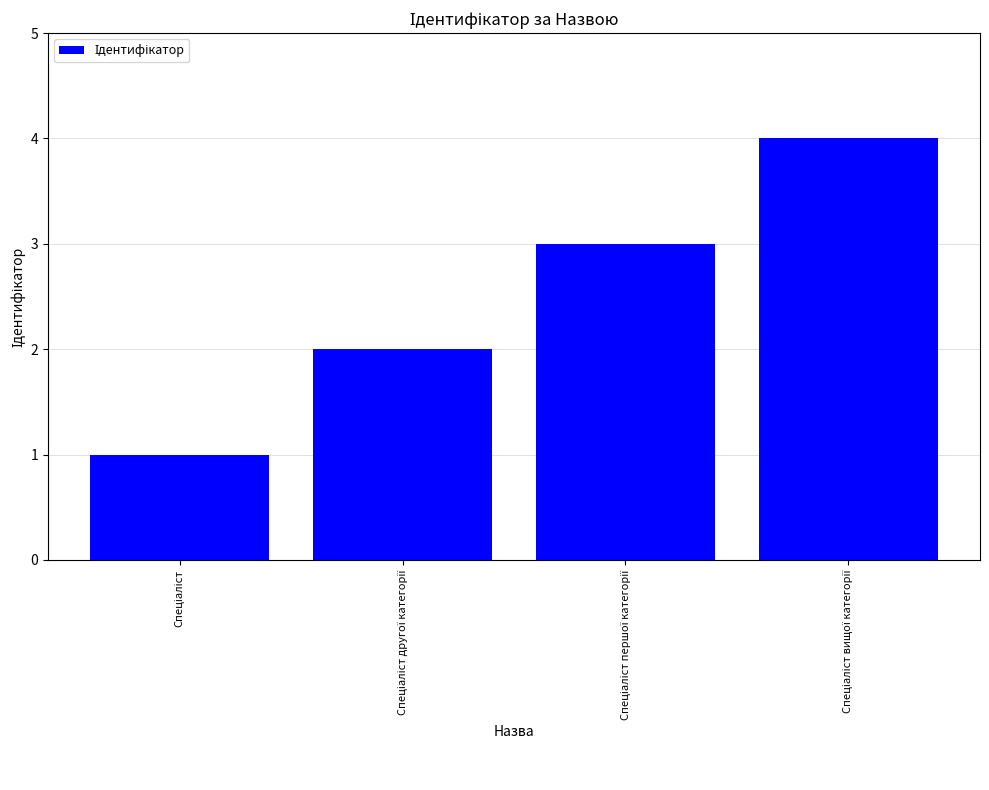

What is the greatest value displayed?

4